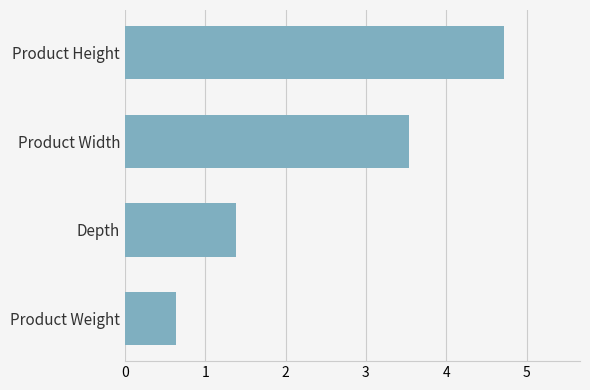

Between Product Weight and Product Height, which is larger?

Product Height